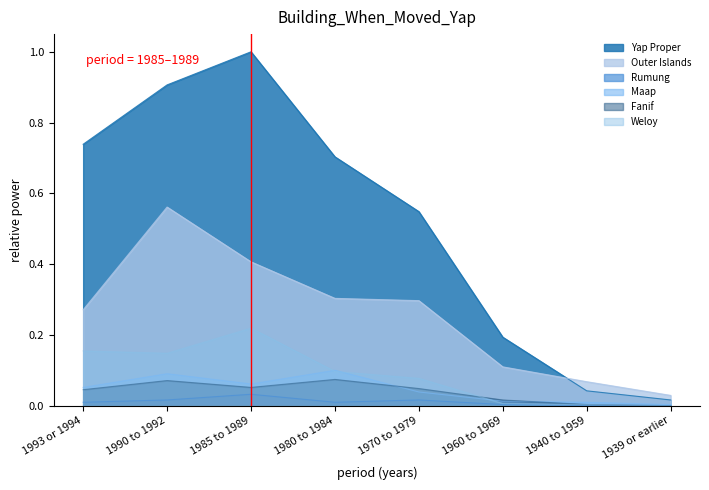

What position from the left is 1980 to 1984?

4